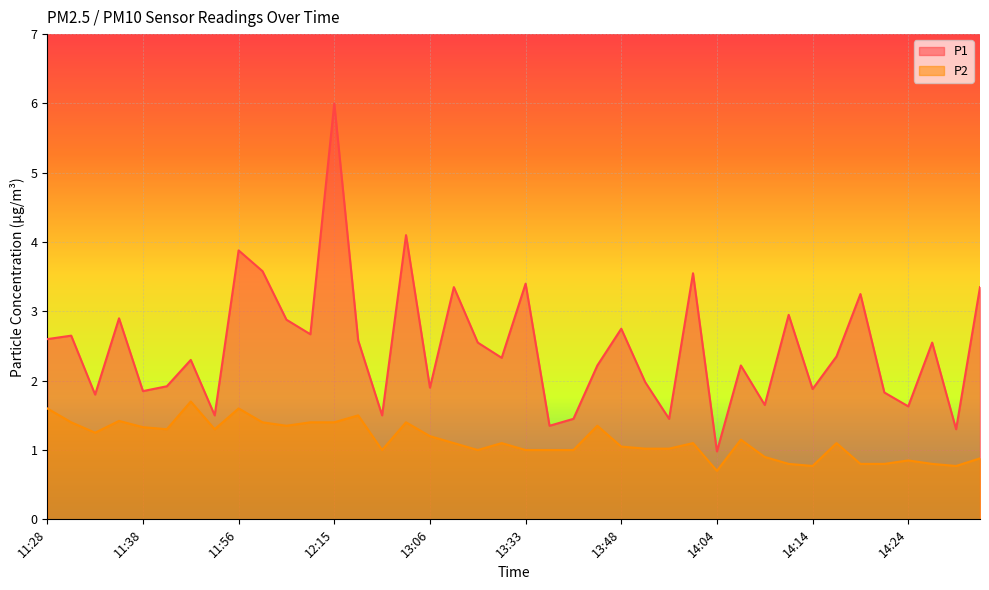

What is the difference between the highest and lowest values at 12:15?

4.6